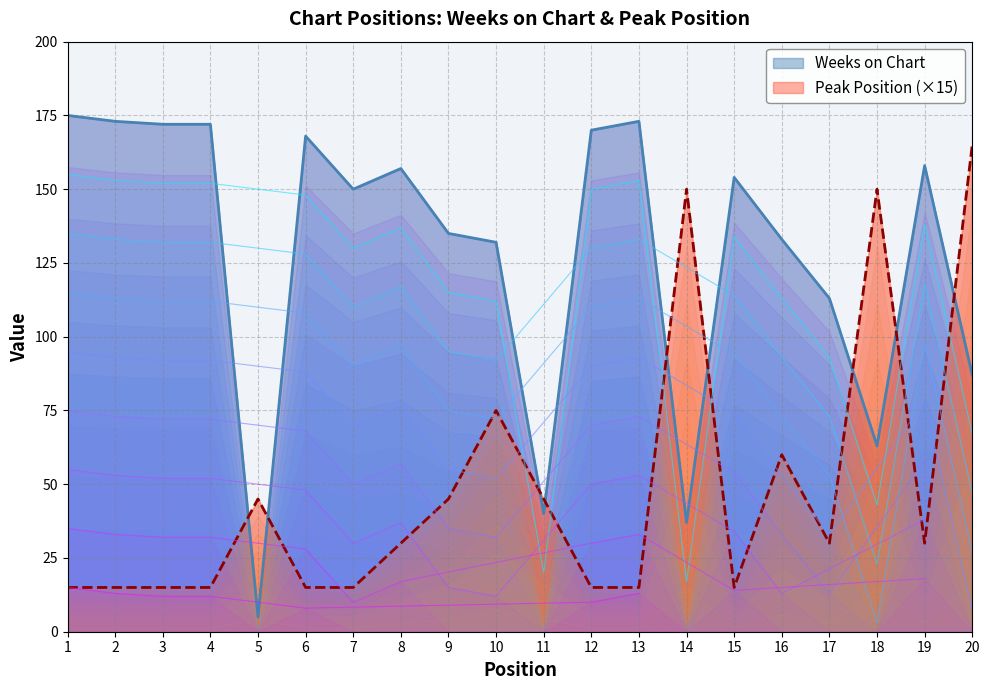

Is it true that Peak Position equals 15 at 15?

True